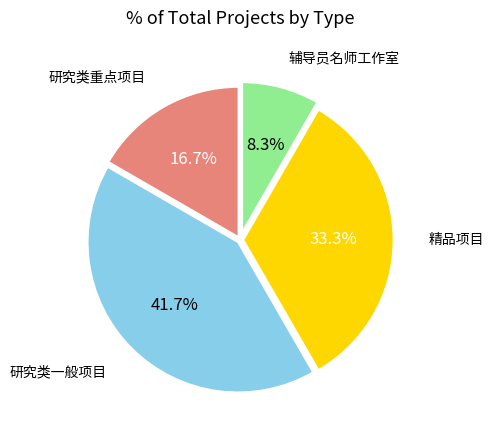

Is there a majority slice in this chart?

No